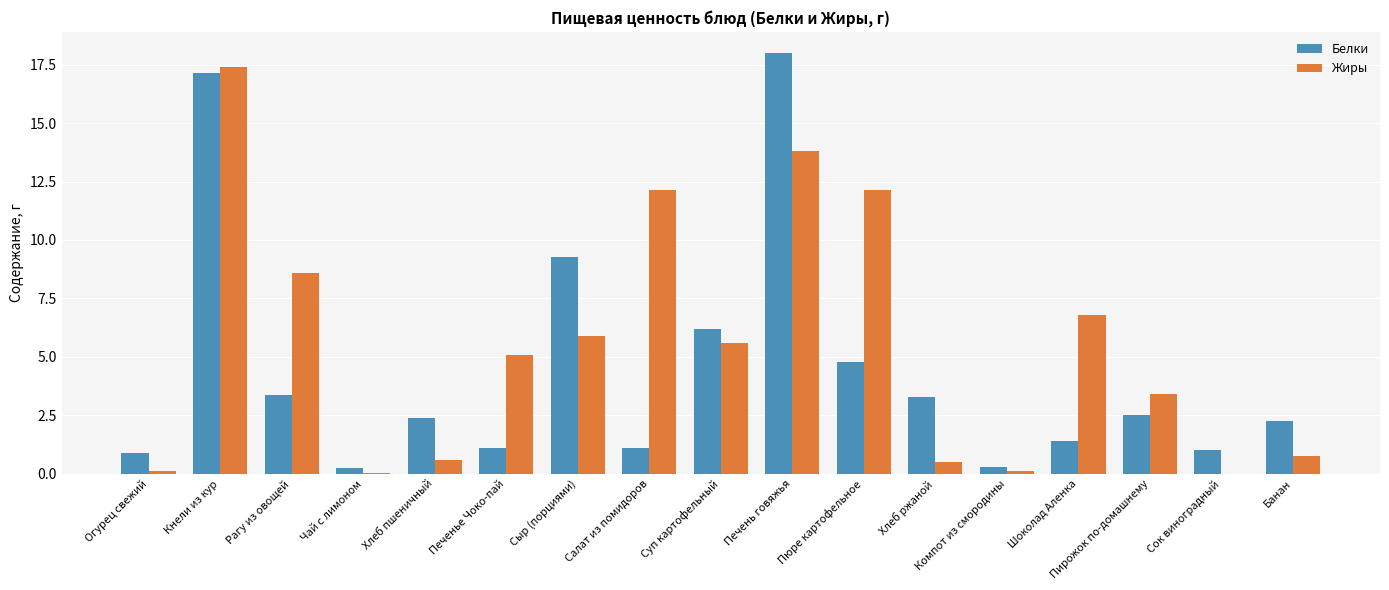

Between Суп картофельный and Пирожок по-домашнему, which series saw the biggest shift?

Белки